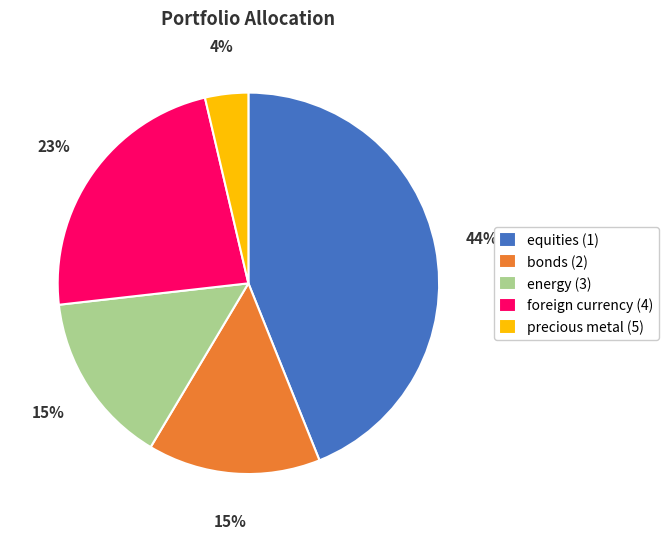

True or false: energy (3) accounts for 8% of the total.

False